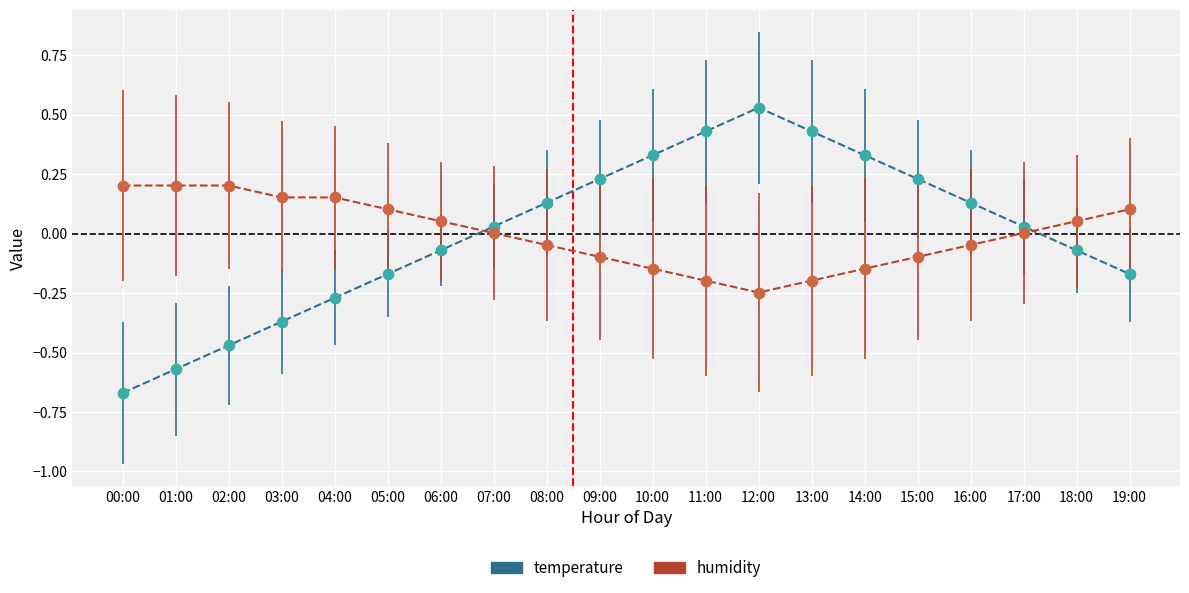

Which series contains the lowest Y value?

temperature